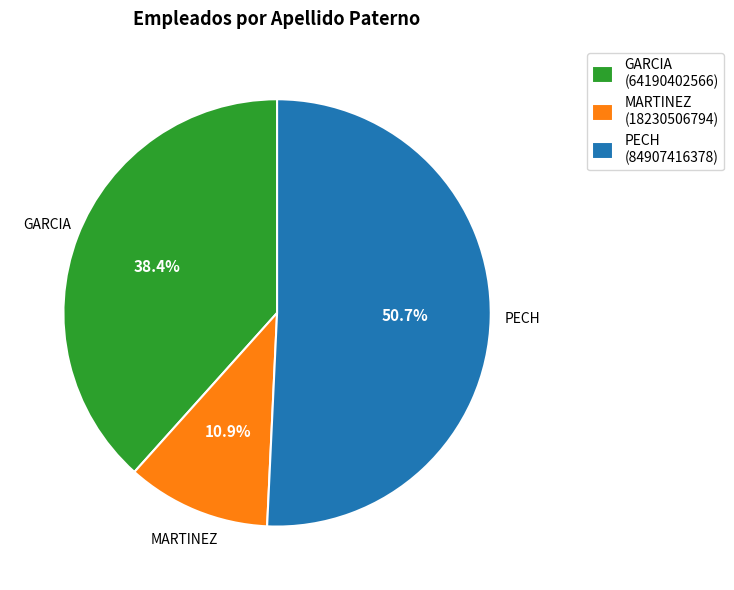

Approximately how many times larger is the value at GARCIA compared to MARTINEZ?

3.5